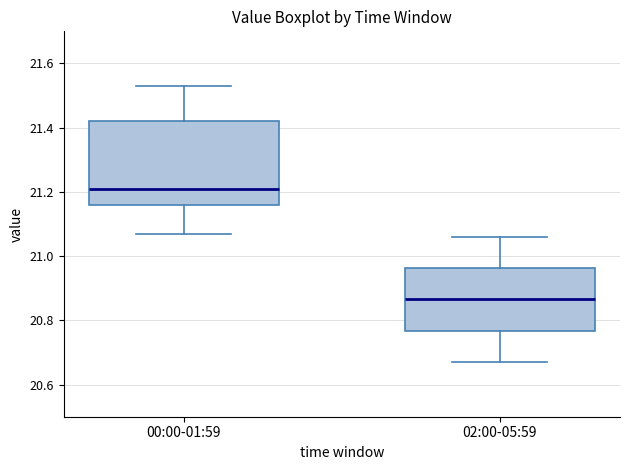

Which box's median line is the highest?

00:00-01:59